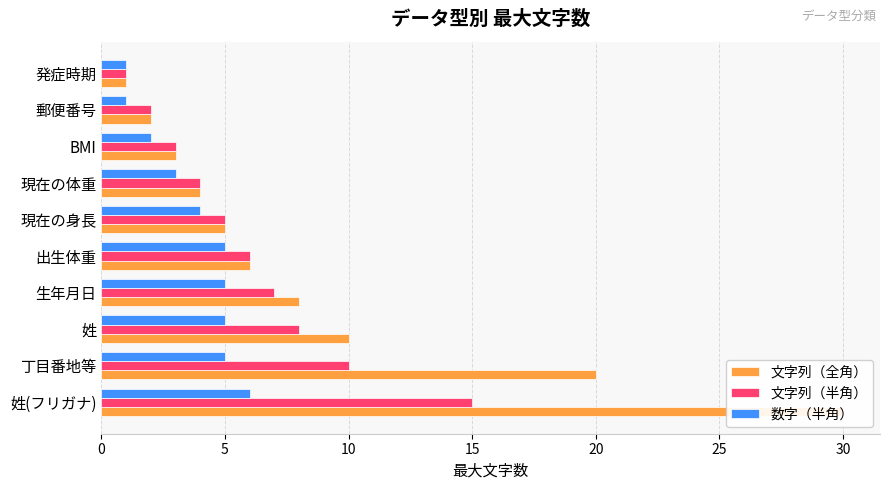

True or false: 文字列（全角） has a value of 9 at 20.

False